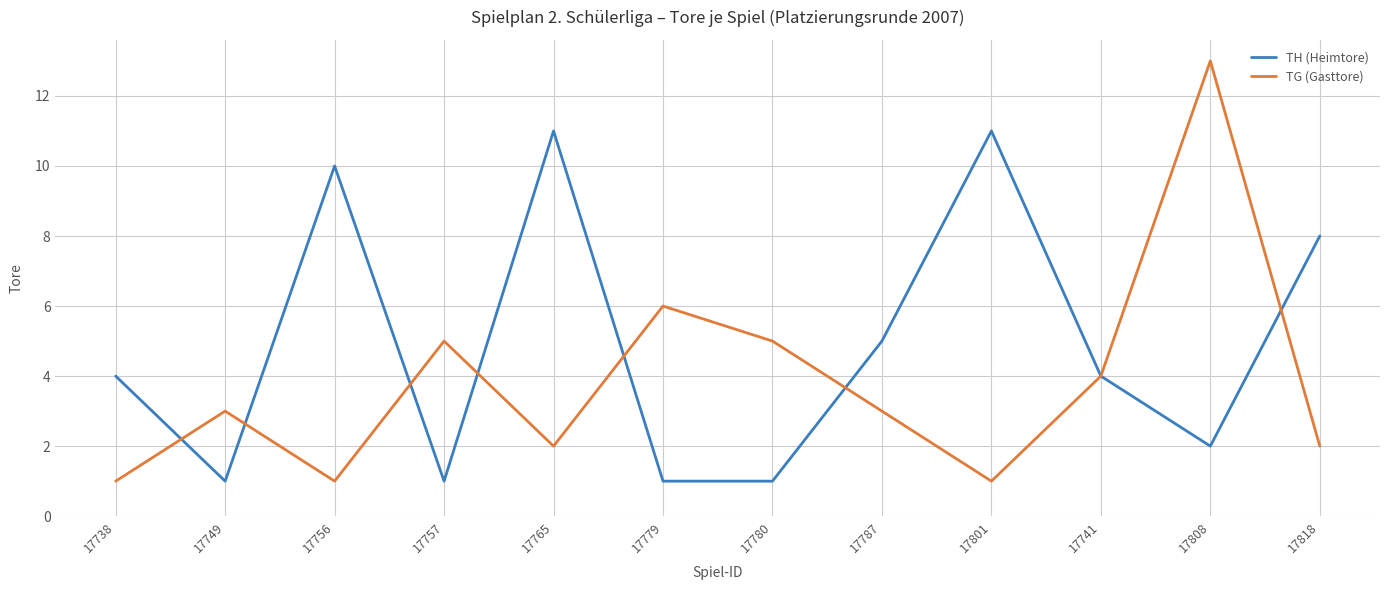

Where is TH (Heimtore) nearest to the value 6?

17787